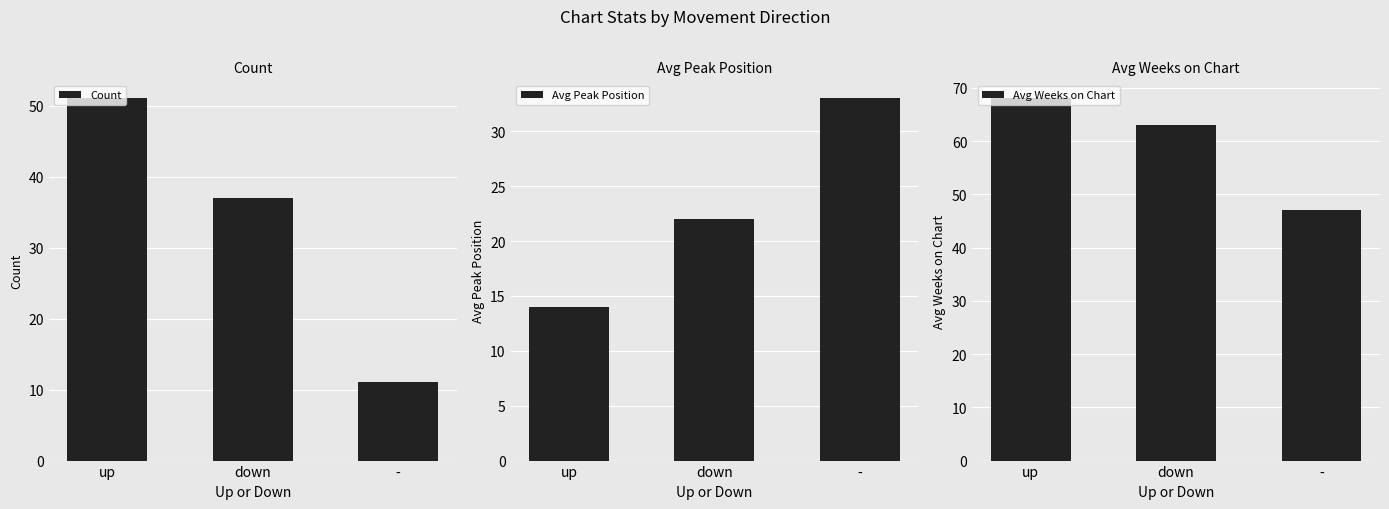

Reading left to right, what are all the values shown in this chart?

Count: up=51	down=37	-=11
Avg Peak Position: up=14	down=22	-=33
Avg Weeks on Chart: up=68	down=63	-=47